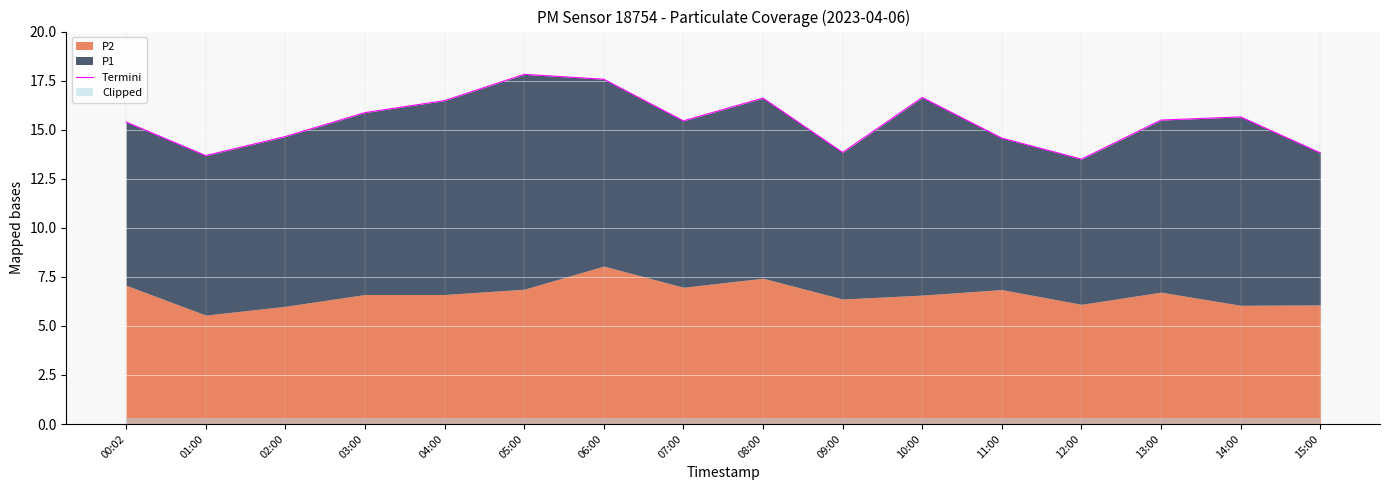

Reading left to right, extract all data points from this chart.

15.4	13.7	14.7	15.9	16.5	17.8	17.6	15.4	16.6	13.8	16.6	14.6	13.5	15.5	15.6	13.8